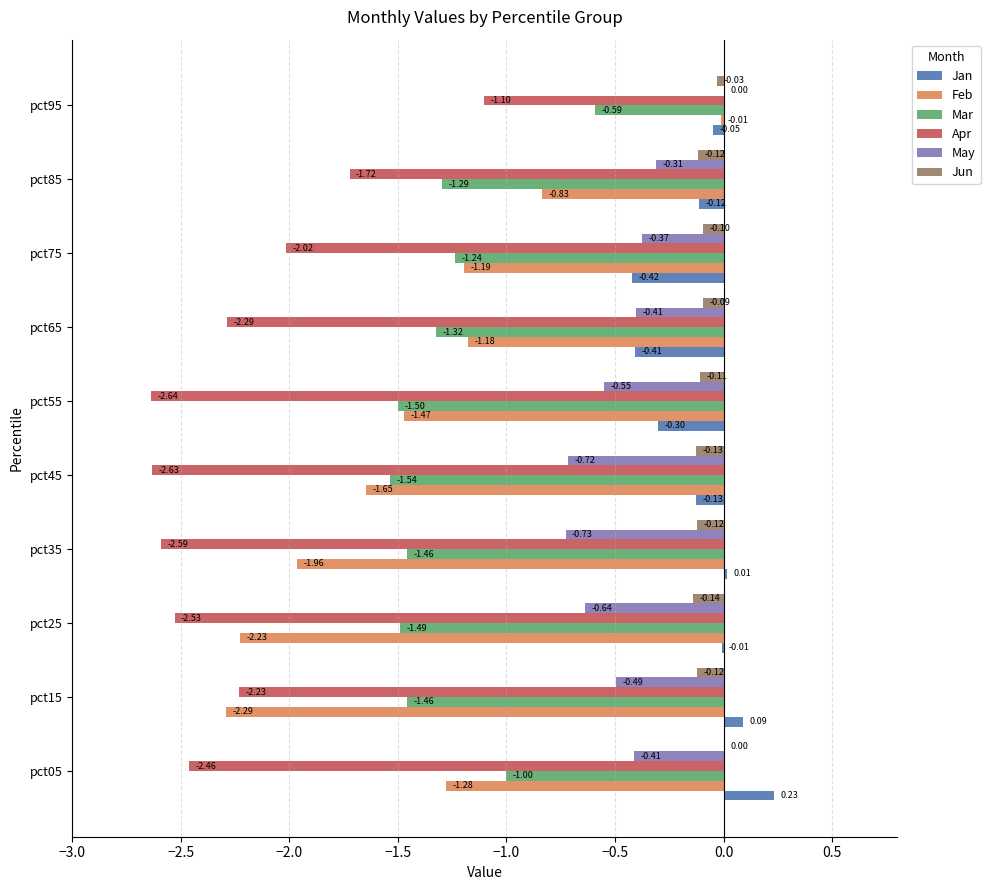

Between pct65 and pct75, which series saw the biggest shift?

Apr